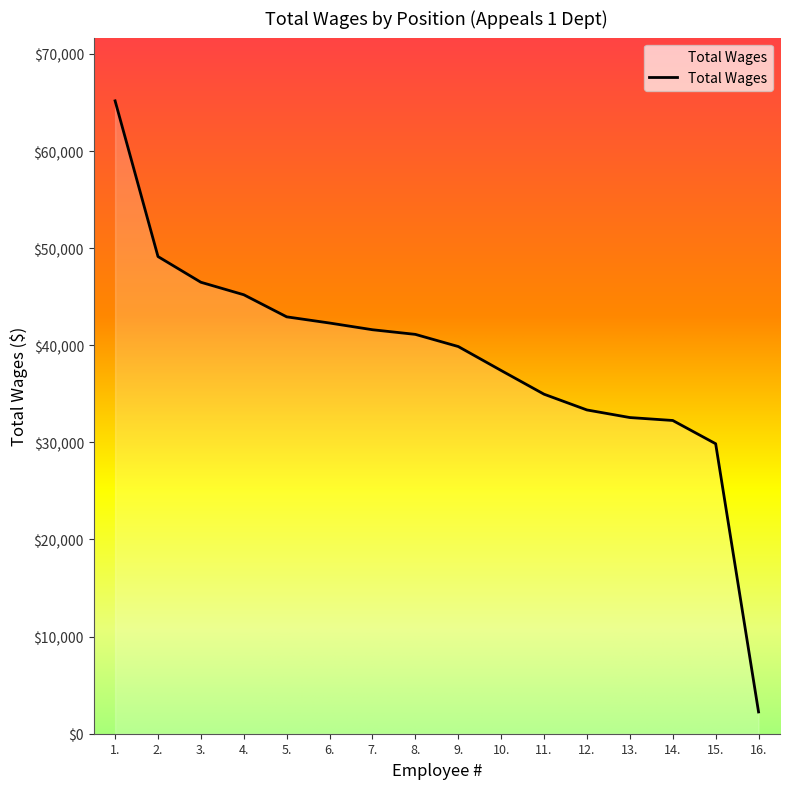

At which label is the value closest to 33705?

12.